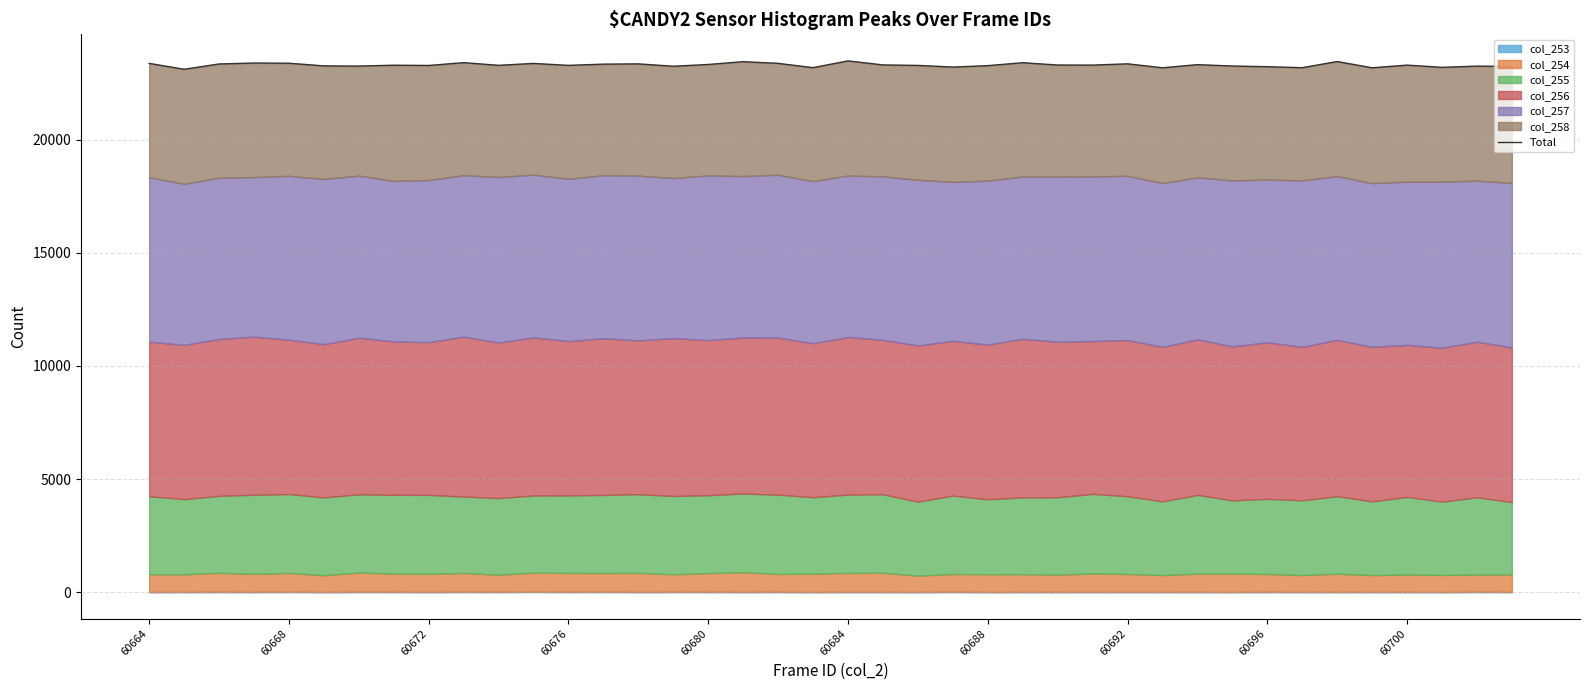

How many categories are shown in the chart?

40